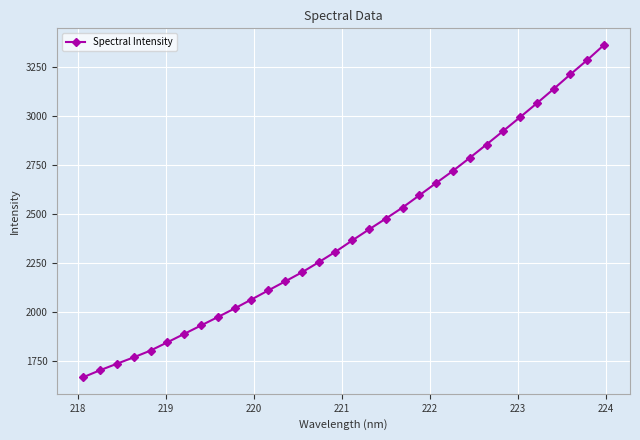

What is the value of the 25th point from the left?

2853.6